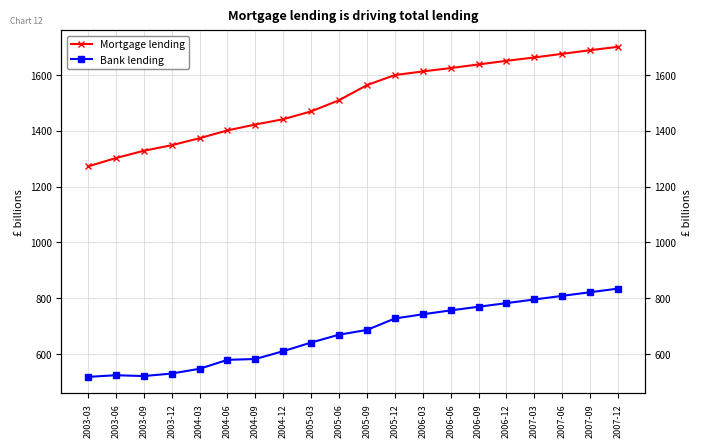

Which category has the lowest value in the Mortgage lending series?

2003-03